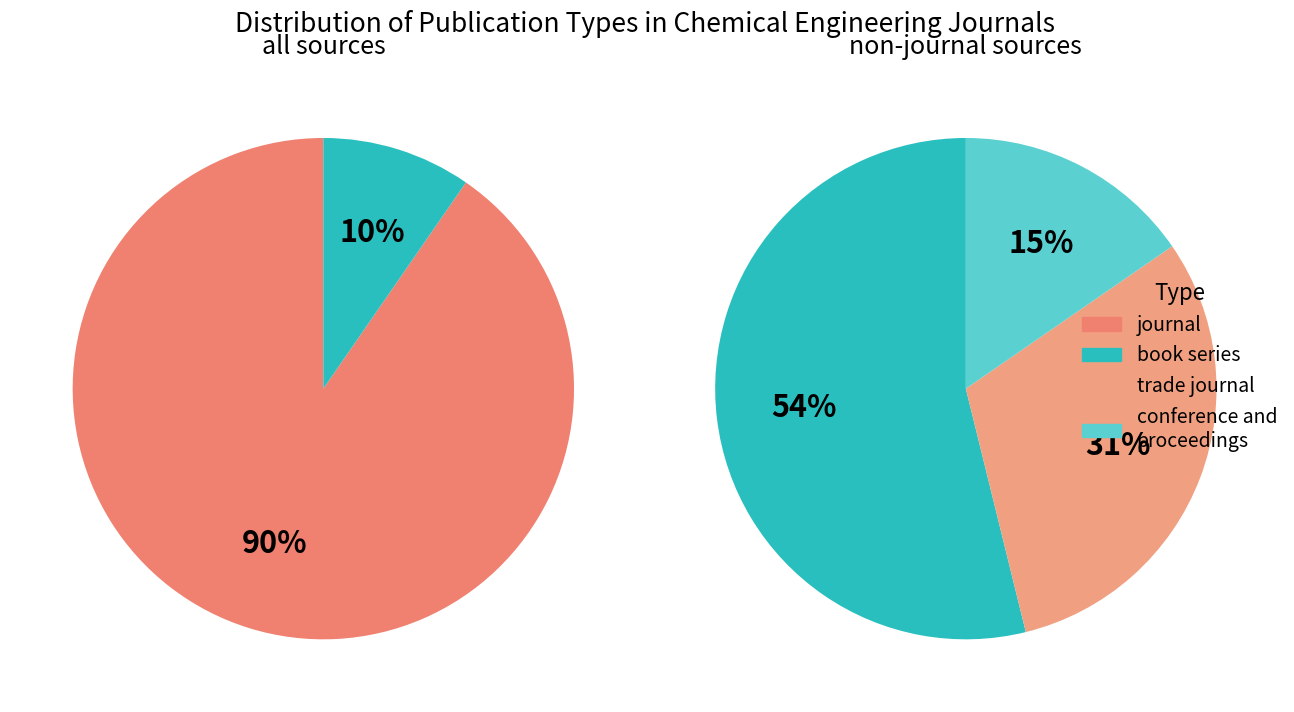

To the nearest percent, what is the combined percentage of journal and conference and proceedings?

92%